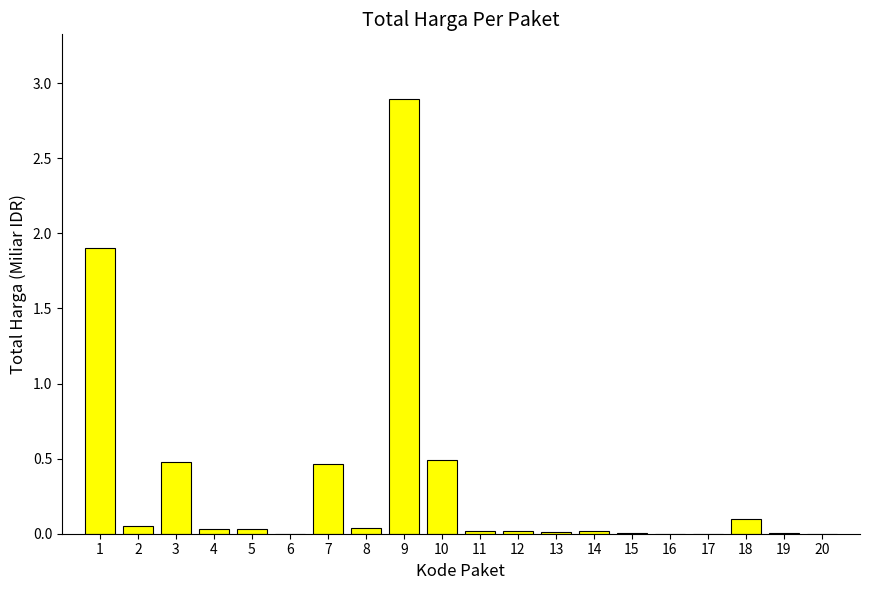

The chart shows a value of 0.0 at 16. True or false?

True